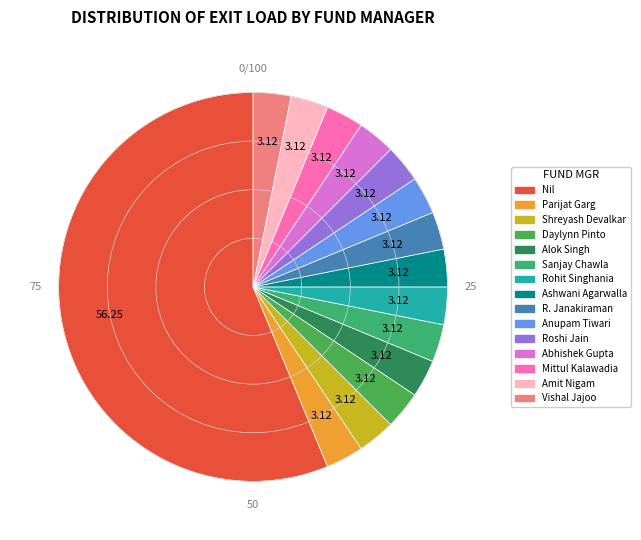

Is it true that Sanjay Chawla is 3% of the pie?

True